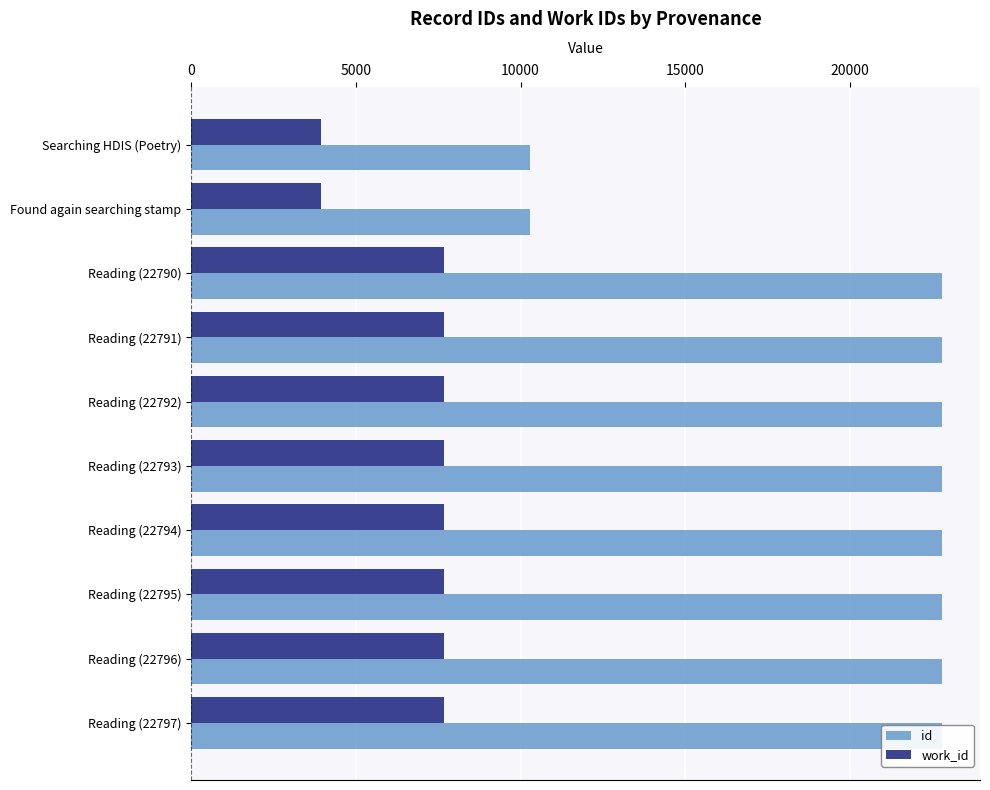

How many data points in id are above 22793?

4